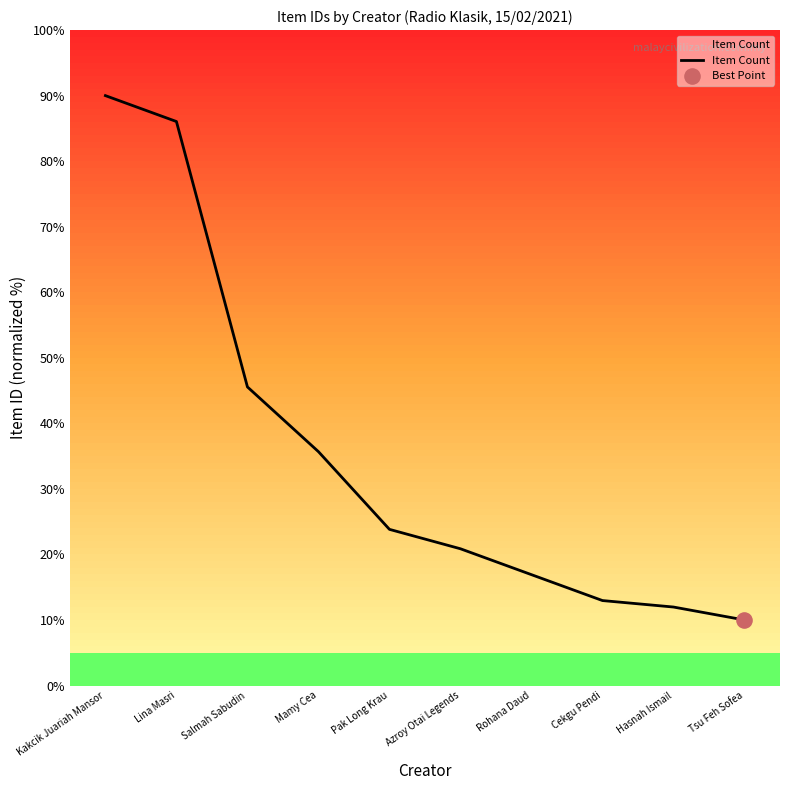

What is the change in value from Salmah Sabudin to Tsu Feh Sofea?

-35.6